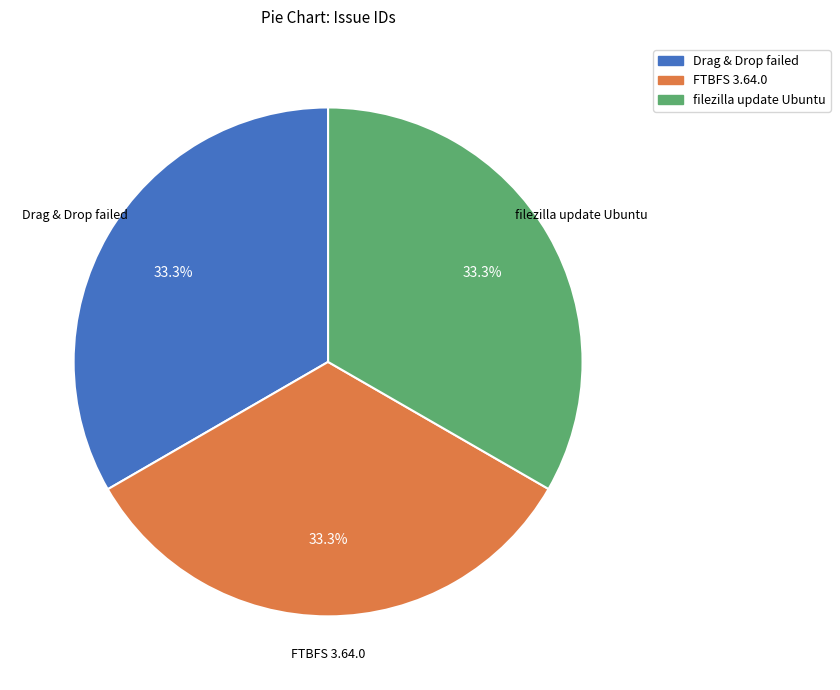

How many slices are in this pie chart?

3